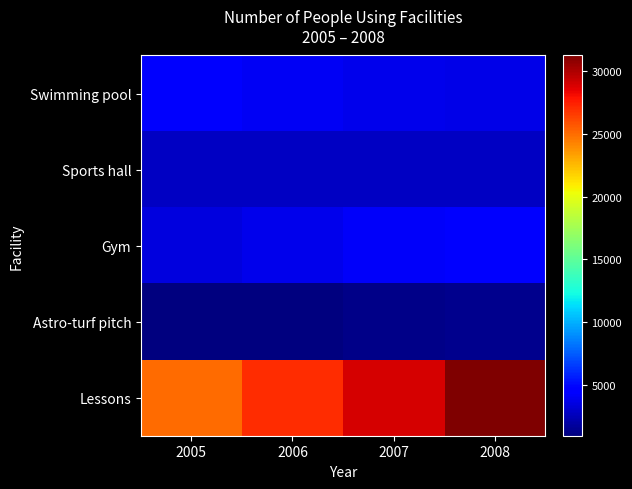

At 2008, list the series in order from smallest to largest.

Astro-turf pitch, Sports hall, Swimming pool, Gym, Lessons